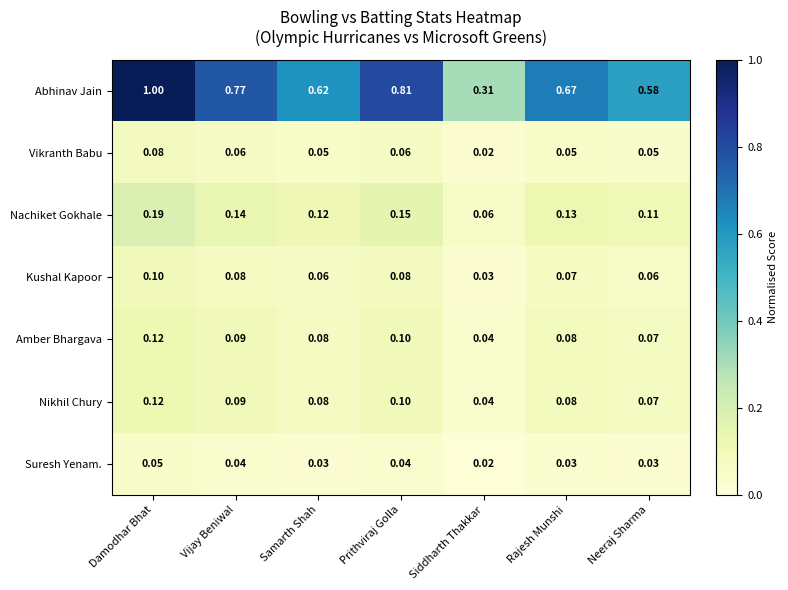

At which label is Nikhil Chury closest to 0?

Siddharth Thakkar